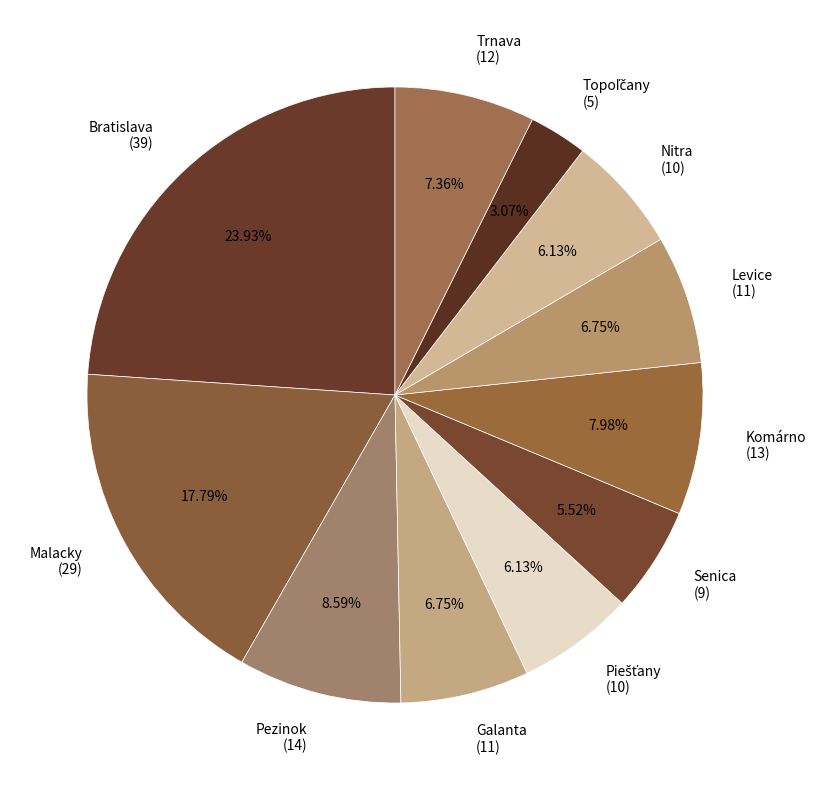

Which has a higher value, Malacky (29) or Galanta (11)?

Malacky (29)